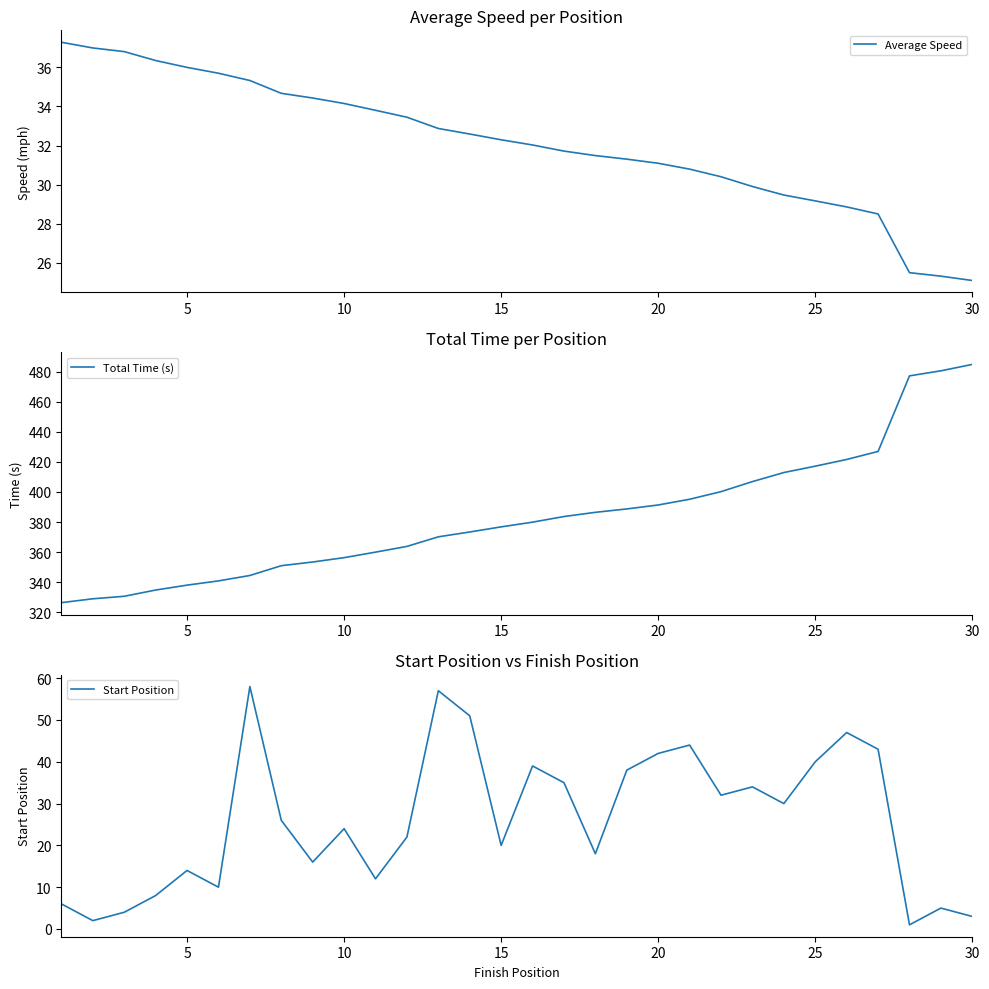

Reading right to left, list all the values displayed in this chart.

Average Speed: 25.1	25.3	25.5	28.5	28.9	29.2	29.5	29.9	30.4	30.8	31.1	31.3	31.5	31.7	32.0	32.3	32.6	32.9	33.5	33.8	34.2	34.4	34.7	35.3	35.7	36.0	36.4	36.8	37.0	37.3
Total Time (s): 484.9	480.6	477.2	426.9	421.6	417.1	412.9	406.9	400.2	395.1	391.3	388.7	386.4	383.6	379.9	376.8	373.4	370.1	363.8	360.0	356.3	353.4	350.9	344.4	340.8	338.0	334.7	330.6	328.9	326.4
Start Position: 3.0	5.0	1.0	43.0	47.0	40.0	30.0	34.0	32.0	44.0	42.0	38.0	18.0	35.0	39.0	20.0	51.0	57.0	22.0	12.0	24.0	16.0	26.0	58.0	10.0	14.0	8.0	4.0	2.0	6.0